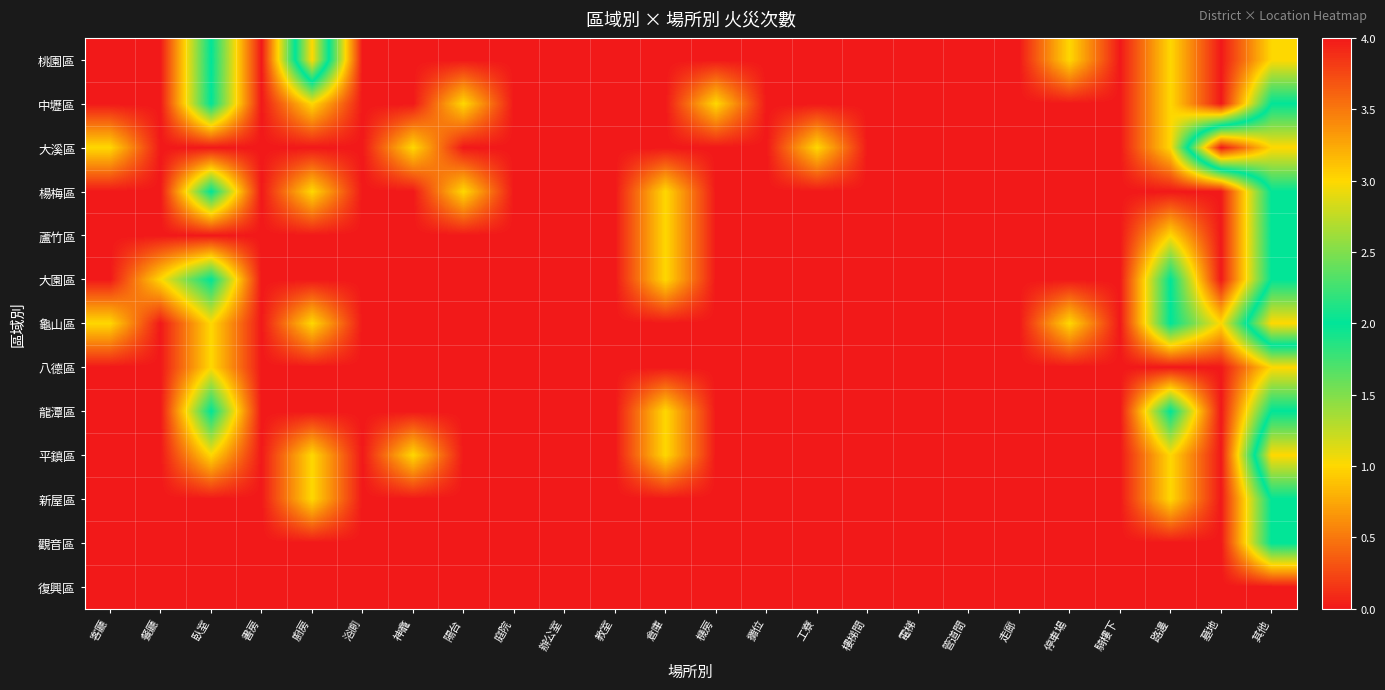

Reading right to left, list all the values displayed in this chart.

桃園區: 其他=1	墓地=0	路邊=1	騎樓下=0	停車場=1	走廊=0	管道間=0	電梯=0	樓梯間=0	工寮=0	攤位=0	機房=0	倉庫=0	教室=0	辦公室=0	庭院=0	陽台=0	神龕=0	浴廁=0	廚房=3	書房=0	臥室=2	餐廳=0	客廳=0
中壢區: 其他=2	墓地=0	路邊=1	騎樓下=0	停車場=0	走廊=0	管道間=0	電梯=0	樓梯間=0	工寮=0	攤位=0	機房=1	倉庫=0	教室=0	辦公室=0	庭院=0	陽台=1	神龕=0	浴廁=0	廚房=1	書房=0	臥室=2	餐廳=0	客廳=0
大溪區: 其他=3	墓地=4	路邊=1	騎樓下=0	停車場=0	走廊=0	管道間=0	電梯=0	樓梯間=0	工寮=1	攤位=0	機房=0	倉庫=0	教室=0	辦公室=0	庭院=0	陽台=0	神龕=1	浴廁=0	廚房=0	書房=0	臥室=0	餐廳=0	客廳=1
楊梅區: 其他=2	墓地=0	路邊=0	騎樓下=0	停車場=0	走廊=0	管道間=0	電梯=0	樓梯間=0	工寮=0	攤位=0	機房=0	倉庫=1	教室=0	辦公室=0	庭院=0	陽台=1	神龕=0	浴廁=0	廚房=1	書房=0	臥室=2	餐廳=0	客廳=0
蘆竹區: 其他=2	墓地=0	路邊=1	騎樓下=0	停車場=0	走廊=0	管道間=0	電梯=0	樓梯間=0	工寮=0	攤位=0	機房=0	倉庫=1	教室=0	辦公室=0	庭院=0	陽台=0	神龕=0	浴廁=0	廚房=0	書房=0	臥室=0	餐廳=0	客廳=0
大園區: 其他=2	墓地=0	路邊=2	騎樓下=0	停車場=0	走廊=0	管道間=0	電梯=0	樓梯間=0	工寮=0	攤位=0	機房=0	倉庫=1	教室=0	辦公室=0	庭院=0	陽台=0	神龕=0	浴廁=0	廚房=0	書房=0	臥室=2	餐廳=1	客廳=0
龜山區: 其他=3	墓地=1	路邊=2	騎樓下=0	停車場=1	走廊=0	管道間=0	電梯=0	樓梯間=0	工寮=0	攤位=0	機房=0	倉庫=0	教室=0	辦公室=0	庭院=0	陽台=0	神龕=0	浴廁=0	廚房=1	書房=0	臥室=1	餐廳=0	客廳=1
八德區: 其他=1	墓地=0	路邊=0	騎樓下=0	停車場=0	走廊=0	管道間=0	電梯=0	樓梯間=0	工寮=0	攤位=0	機房=0	倉庫=0	教室=0	辦公室=0	庭院=0	陽台=0	神龕=0	浴廁=0	廚房=0	書房=0	臥室=1	餐廳=0	客廳=0
龍潭區: 其他=2	墓地=0	路邊=2	騎樓下=0	停車場=0	走廊=0	管道間=0	電梯=0	樓梯間=0	工寮=0	攤位=0	機房=0	倉庫=1	教室=0	辦公室=0	庭院=0	陽台=0	神龕=0	浴廁=0	廚房=0	書房=0	臥室=2	餐廳=0	客廳=0
平鎮區: 其他=3	墓地=0	路邊=1	騎樓下=0	停車場=0	走廊=0	管道間=0	電梯=0	樓梯間=0	工寮=0	攤位=0	機房=0	倉庫=1	教室=0	辦公室=0	庭院=0	陽台=0	神龕=1	浴廁=0	廚房=1	書房=0	臥室=1	餐廳=0	客廳=0
新屋區: 其他=2	墓地=0	路邊=1	騎樓下=0	停車場=0	走廊=0	管道間=0	電梯=0	樓梯間=0	工寮=0	攤位=0	機房=0	倉庫=0	教室=0	辦公室=0	庭院=0	陽台=0	神龕=0	浴廁=0	廚房=1	書房=0	臥室=0	餐廳=0	客廳=0
觀音區: 其他=2	墓地=0	路邊=0	騎樓下=0	停車場=0	走廊=0	管道間=0	電梯=0	樓梯間=0	工寮=0	攤位=0	機房=0	倉庫=0	教室=0	辦公室=0	庭院=0	陽台=0	神龕=0	浴廁=0	廚房=0	書房=0	臥室=0	餐廳=0	客廳=0
復興區: 其他=0	墓地=0	路邊=0	騎樓下=0	停車場=0	走廊=0	管道間=0	電梯=0	樓梯間=0	工寮=0	攤位=0	機房=0	倉庫=0	教室=0	辦公室=0	庭院=0	陽台=0	神龕=0	浴廁=0	廚房=0	書房=0	臥室=0	餐廳=0	客廳=0